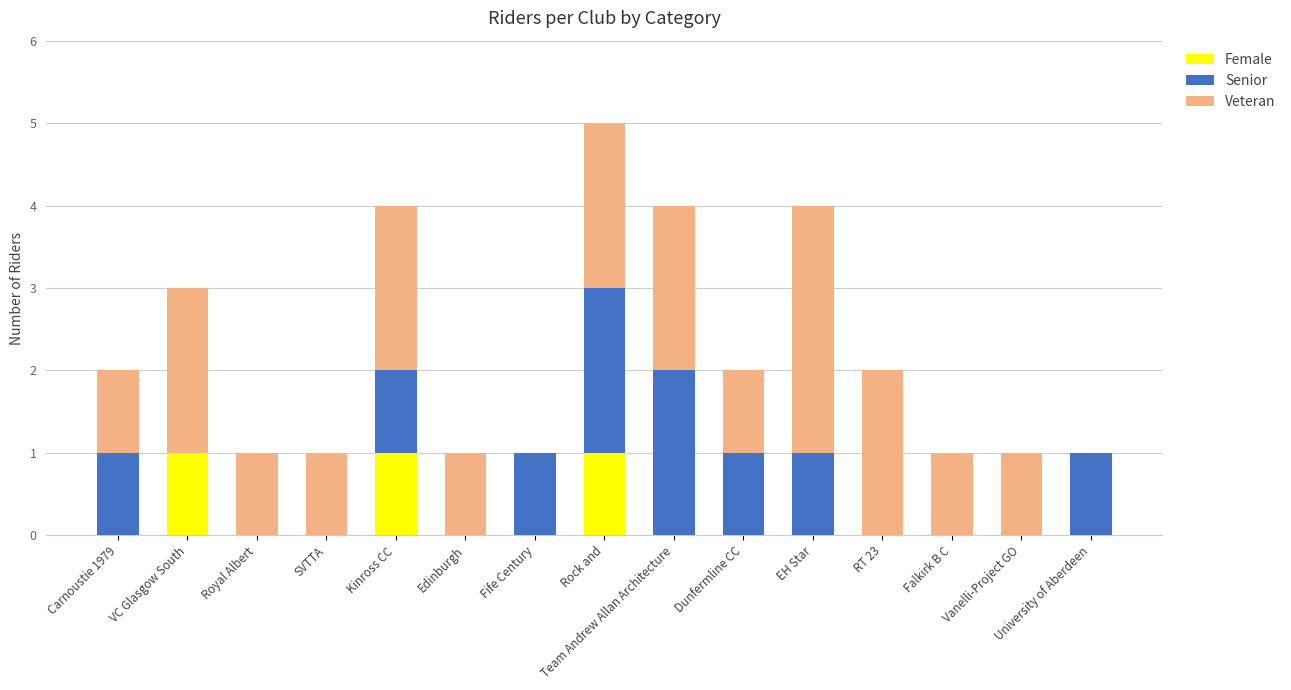

At which category is the sum across all series the highest?

Rock and